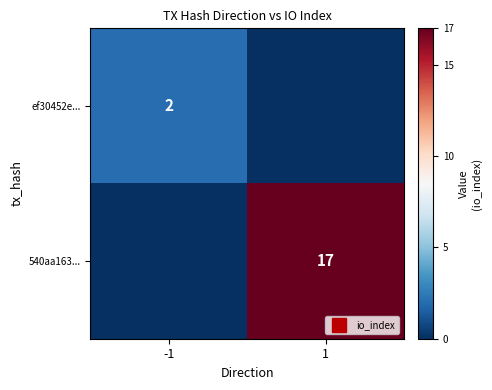

Count the number of categories in the chart.

2